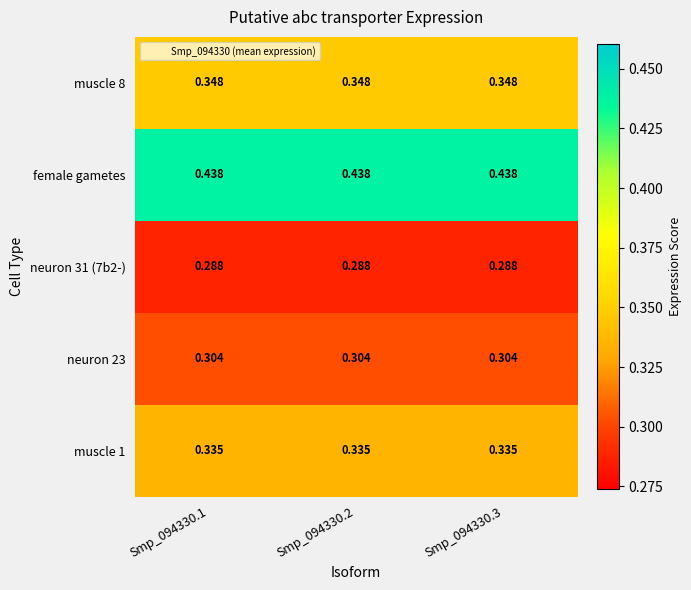

Which series has the largest total across all categories?

female gametes